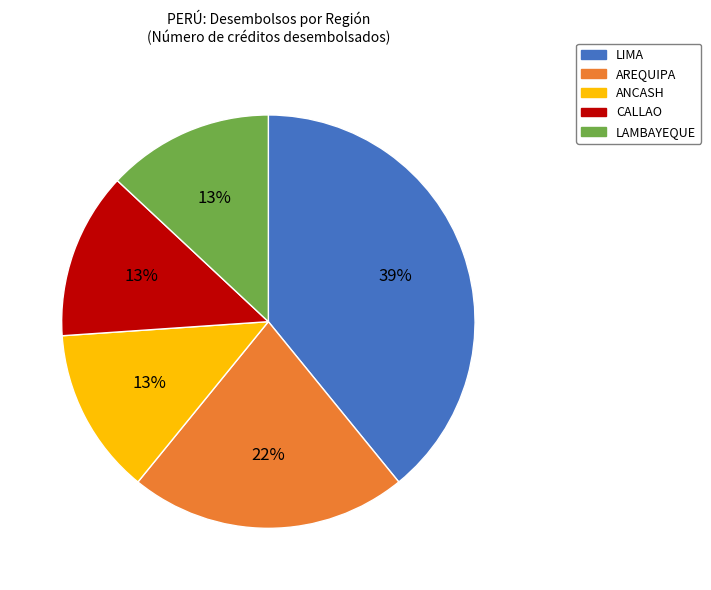

To the nearest percent, what is the difference between the largest and smallest slice percentages?

26%